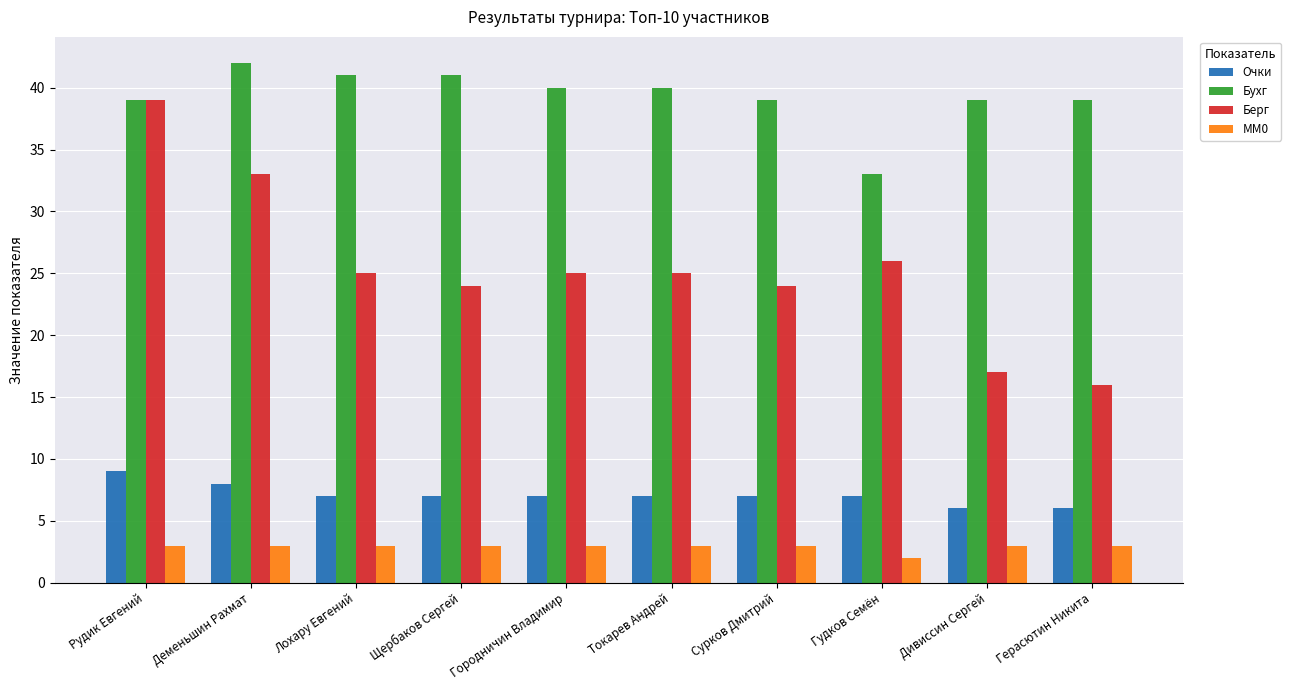

Between Деменьшин Рахмат and Токарев Андрей, which series saw the biggest shift?

Берг